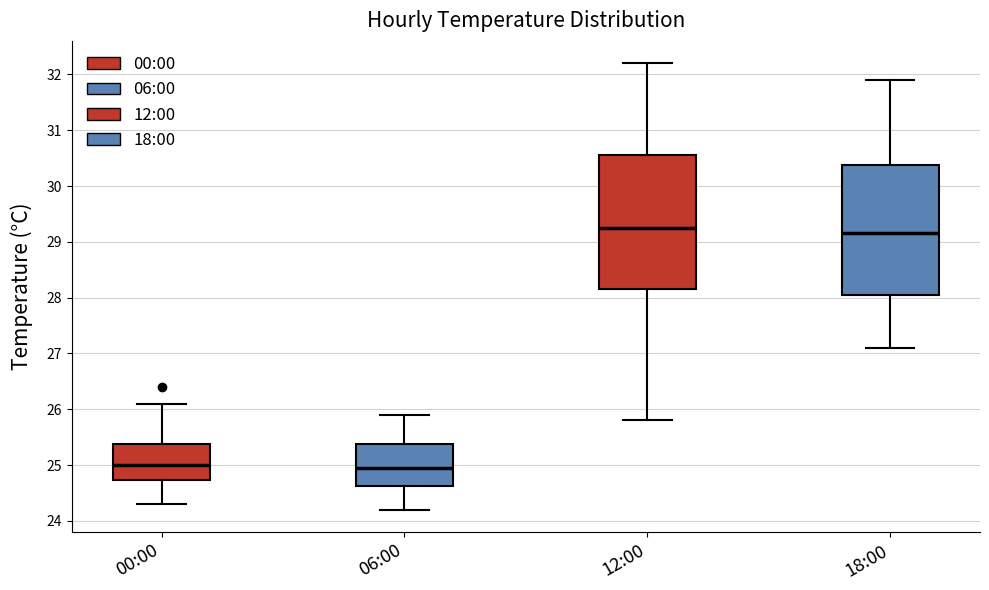

Reading left to right, transcribe this box plot: for each box, give where its median line is, the range the box spans, and where its two whiskers end, as read against the y-axis. The values are not printed on the chart, so give them approximately, as read against the axis.

00:00: median 25.0, box 24.7 to 25.4, whiskers 24.3 to 26.1
06:00: median 25.0, box 24.6 to 25.4, whiskers 24.2 to 25.9
12:00: median 29.3, box 28.2 to 30.6, whiskers 25.8 to 32.2
18:00: median 29.2, box 28.1 to 30.4, whiskers 27.1 to 31.9